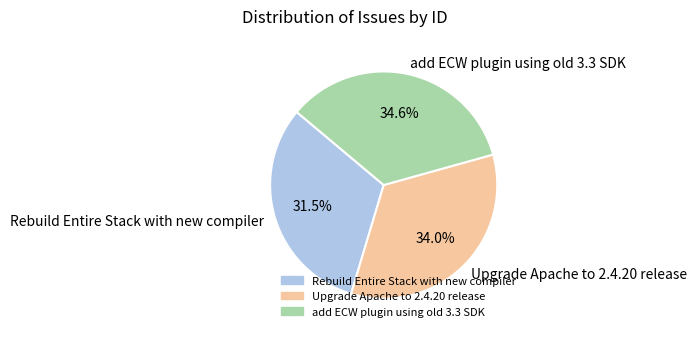

How many slices are in this pie chart?

3